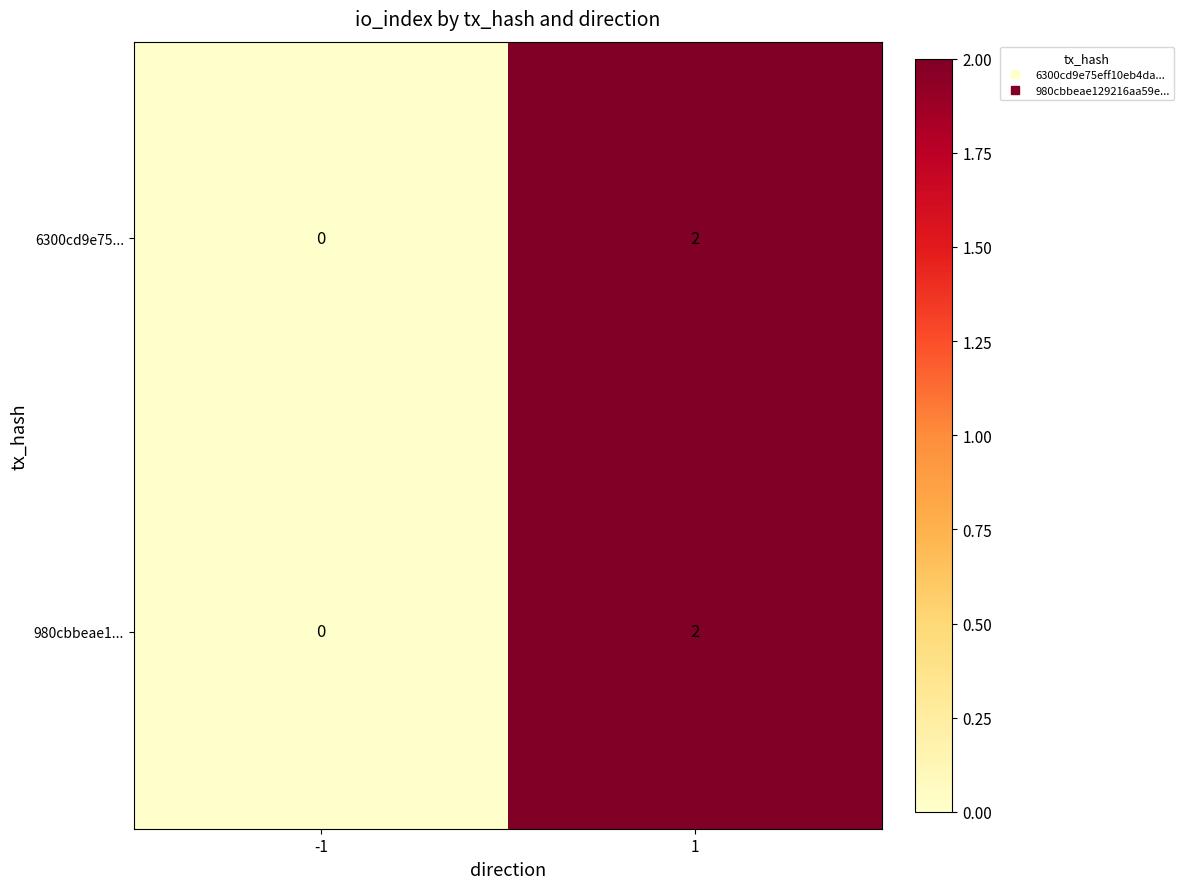

The 6300cd9e75... series shows 1 at 1. True or false?

False